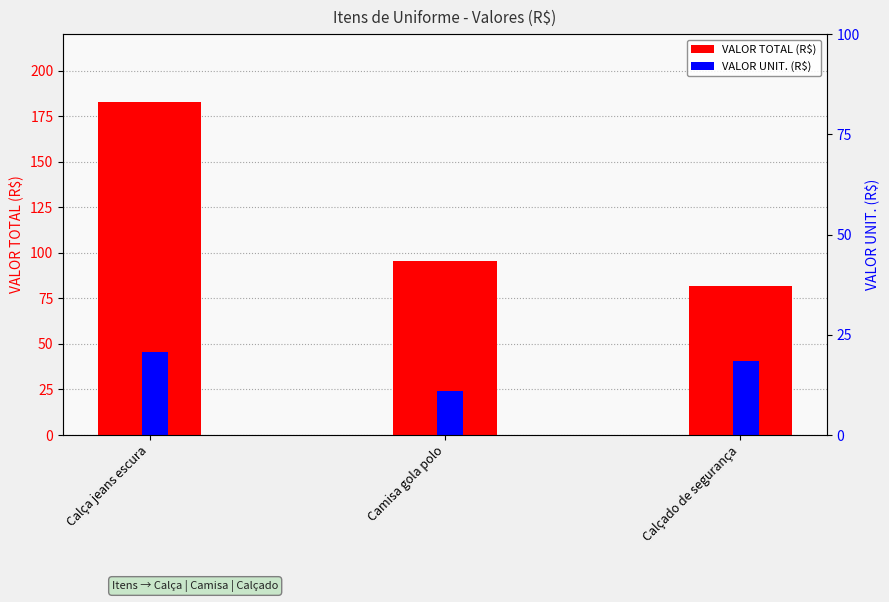

Is the value of VALOR TOTAL (R$) at Camisa gola polo greater than the value of VALOR UNIT. (R$) at Calçado de segurança?

Yes